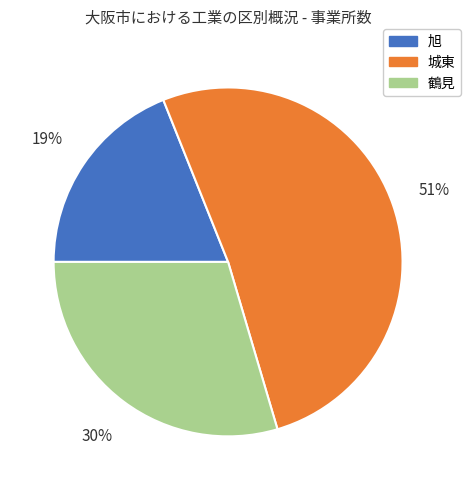

Do 城東 and 鶴見 together represent more than half of the pie?

Yes